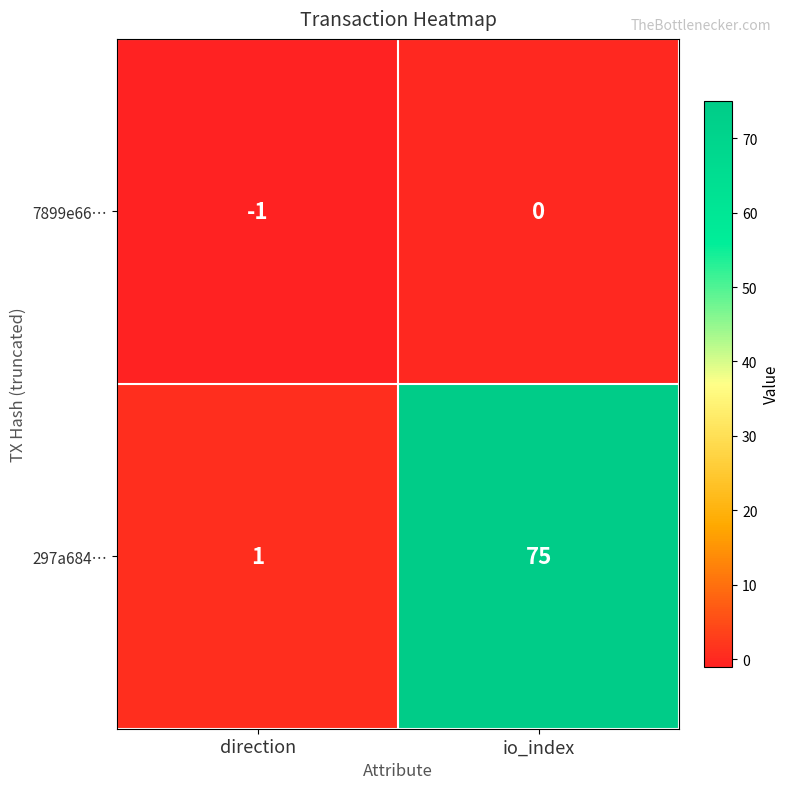

How many distinct data groups are displayed?

2